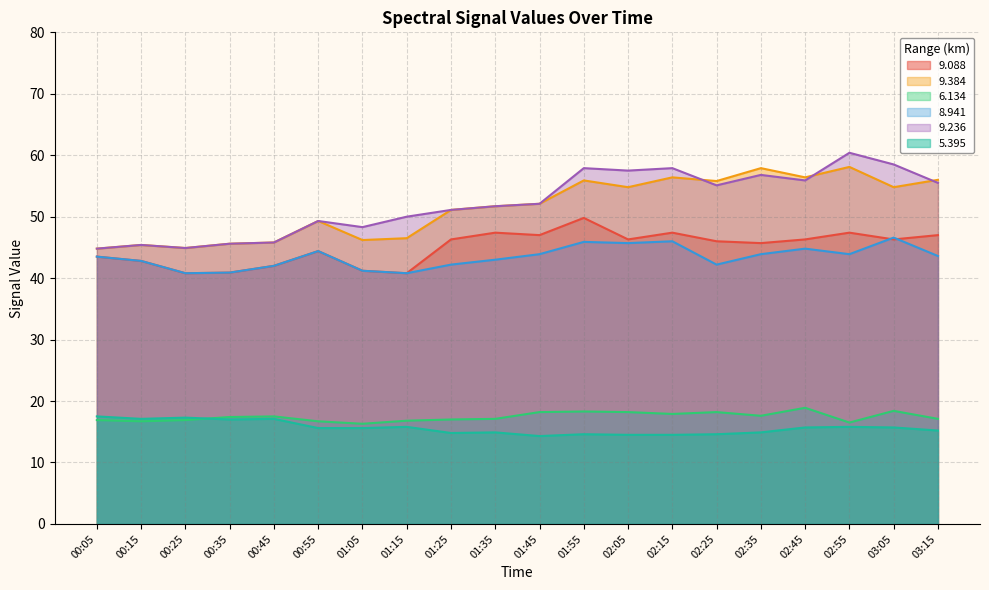

The 5.395 series shows 17.1 at 00:15. True or false?

True